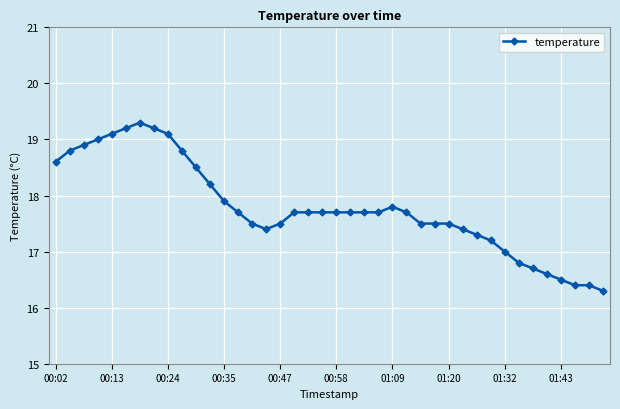

What is the minimum value shown in the chart?

16.3